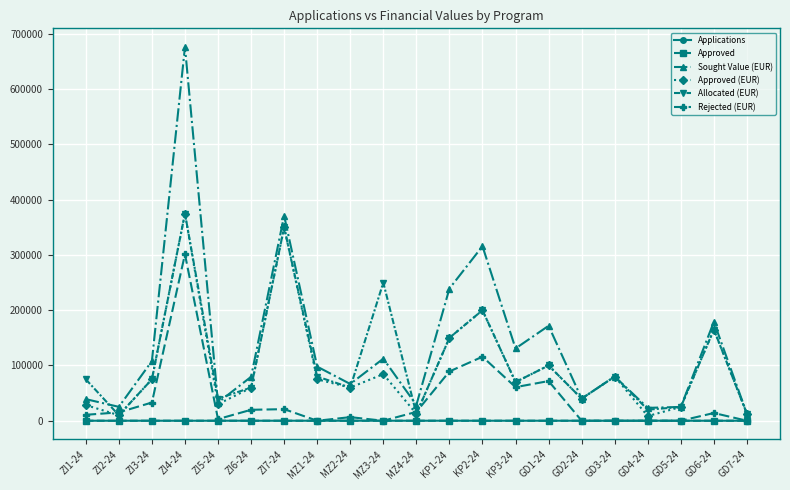

Which category has the highest value in the Allocated (EUR) series?

ZI4-24